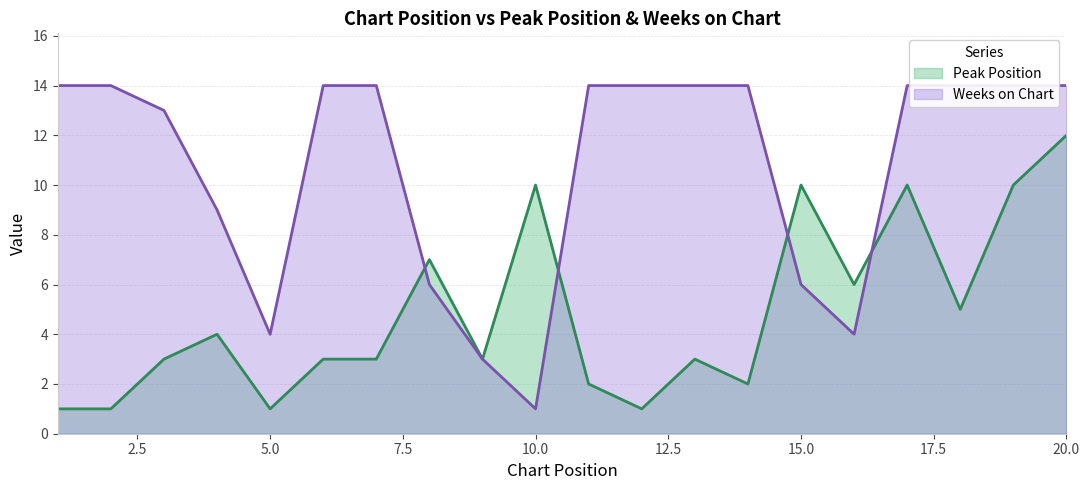

What are all the series names shown in the legend?

Peak Position, Weeks on Chart